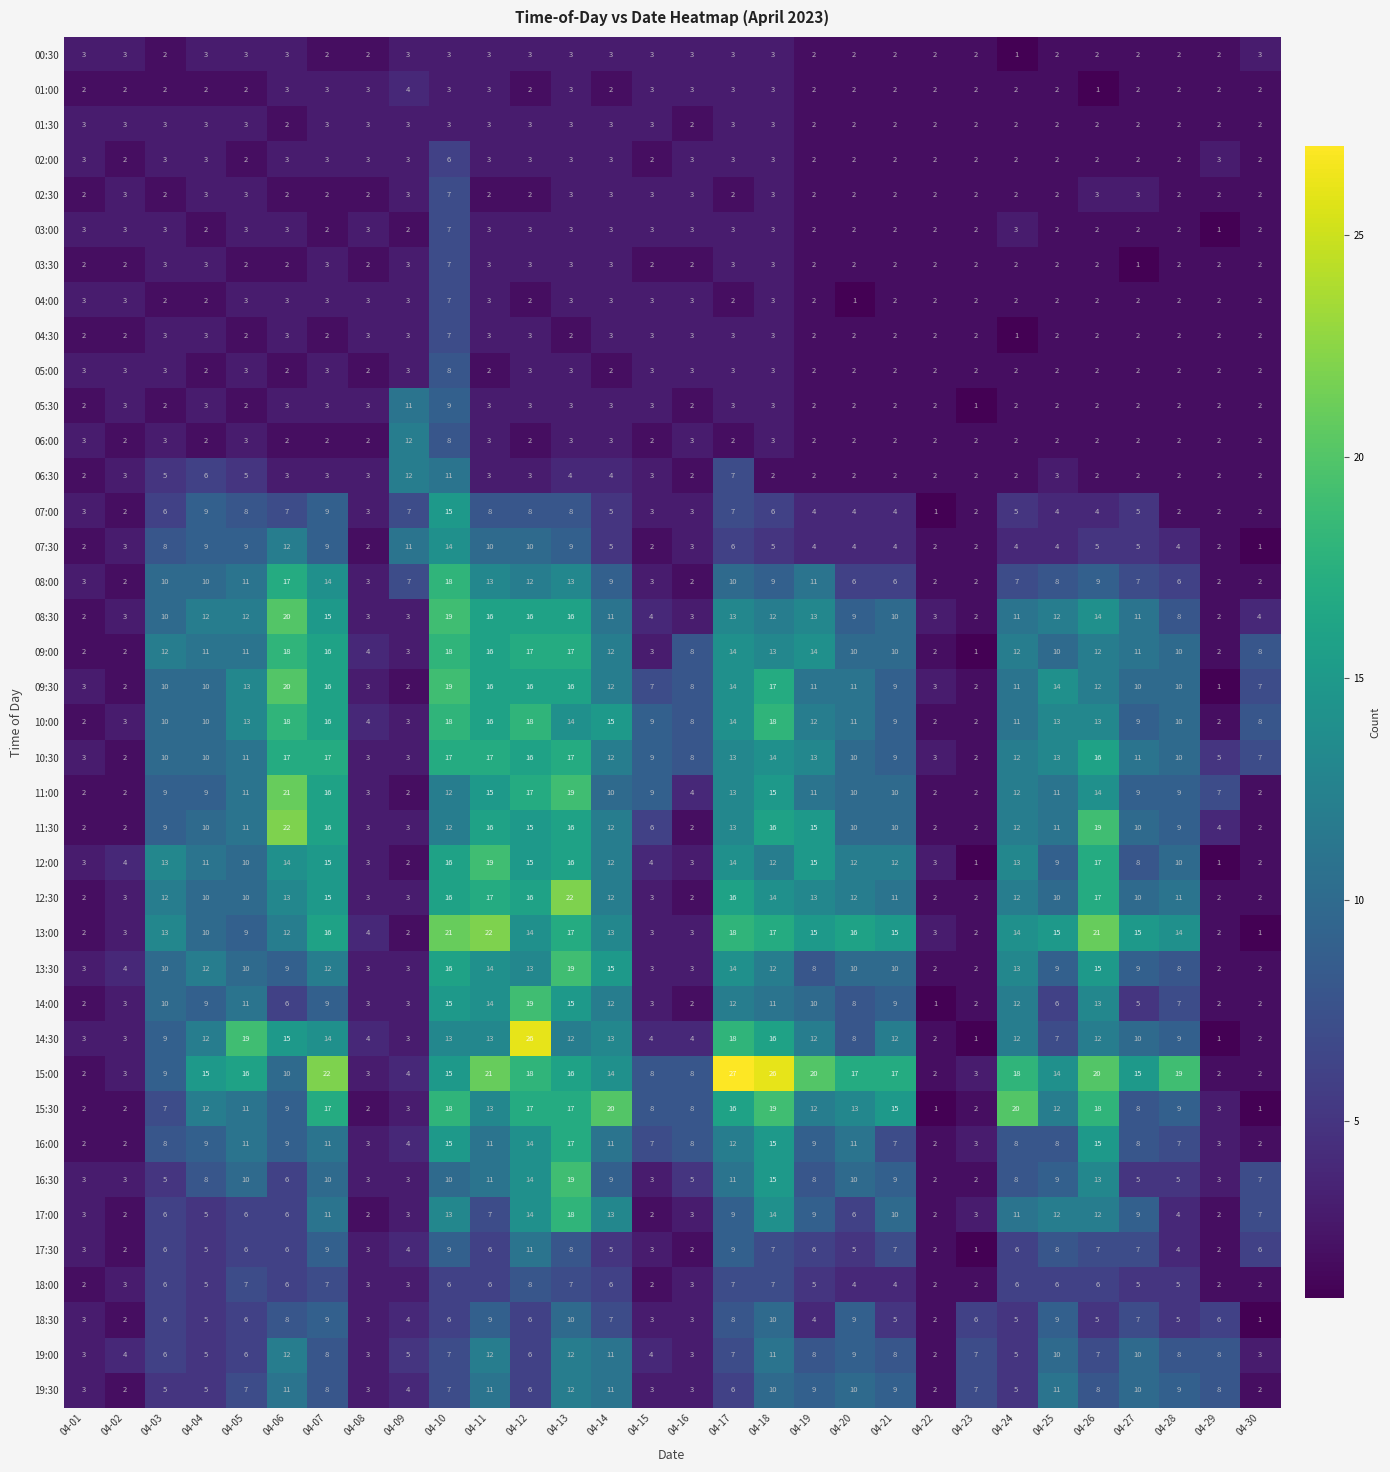

Between 04-04 and 04-13, which series saw the biggest shift?

17:00